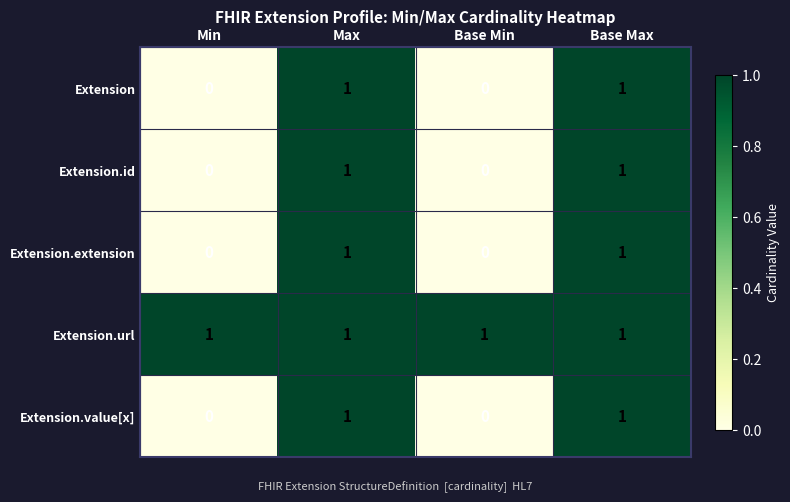

What is the total value across all series at Base Max?

5